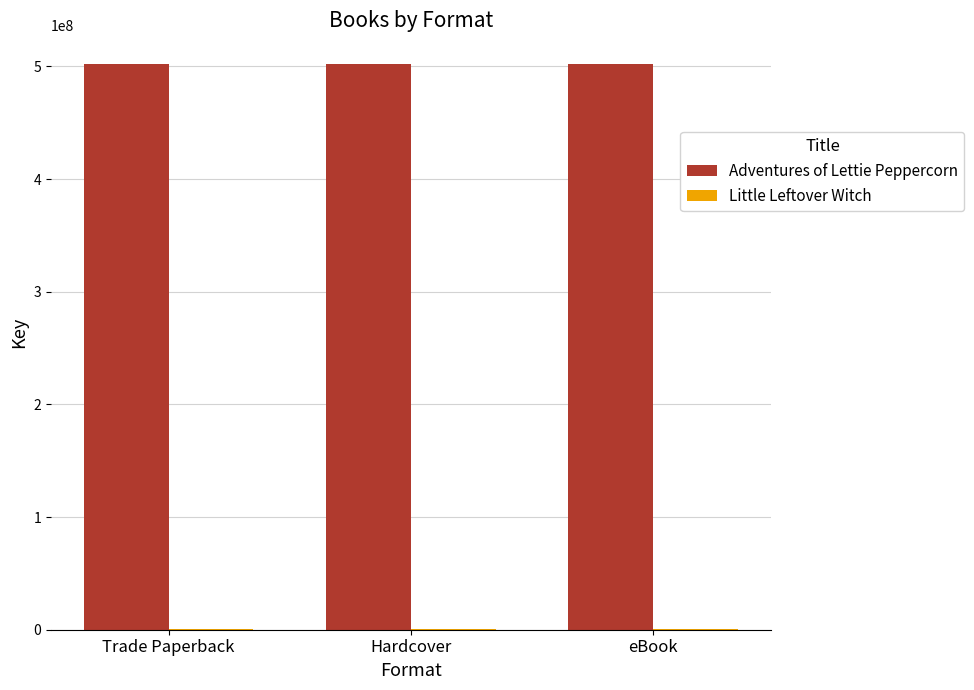

Which series has the largest total across all categories?

Adventures of Lettie Peppercorn